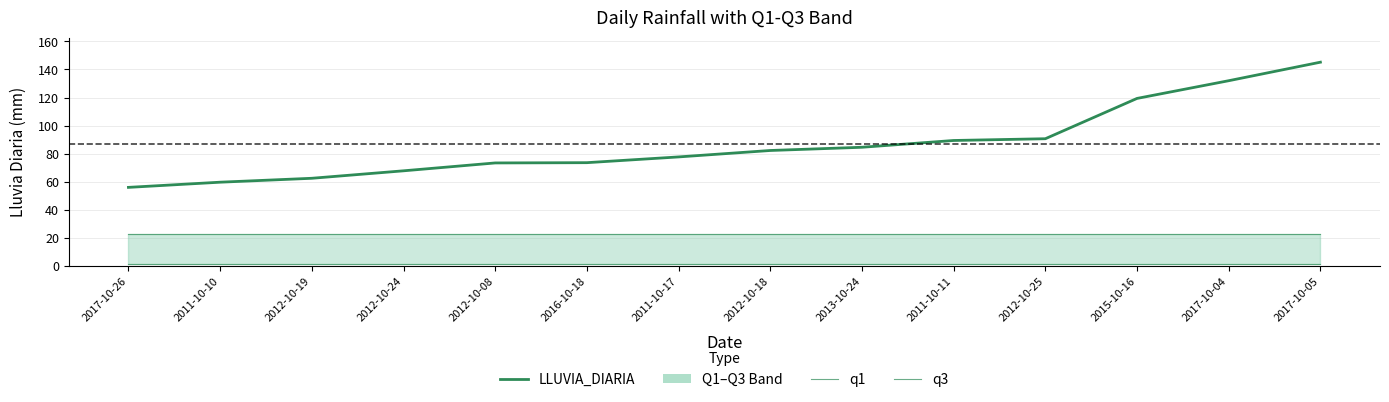

How many categories are shown in the chart?

14